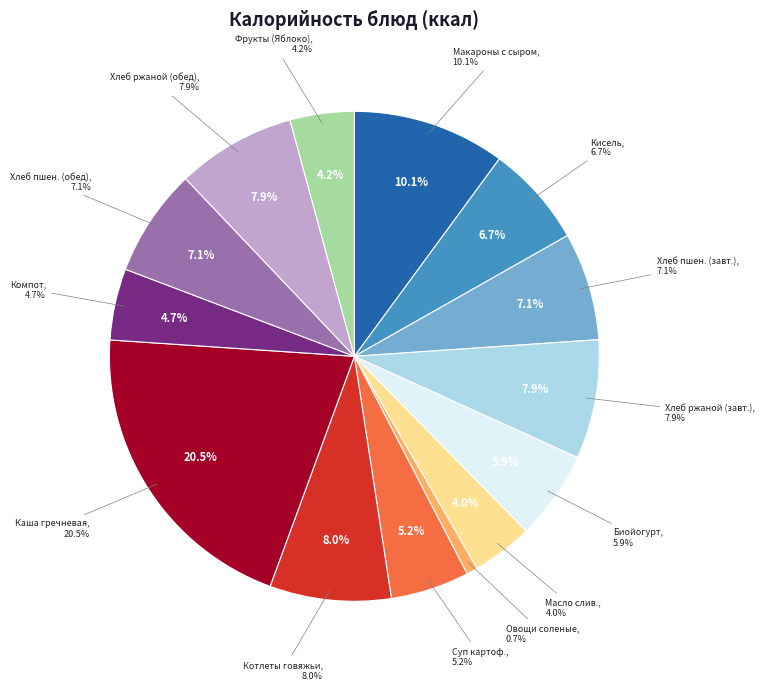

Between ФРУКТЫ сезонные (Яблоко) and КАША ГРЕЧНЕВАЯ РАССЫПЧАТАЯ, which is larger?

КАША ГРЕЧНЕВАЯ РАССЫПЧАТАЯ